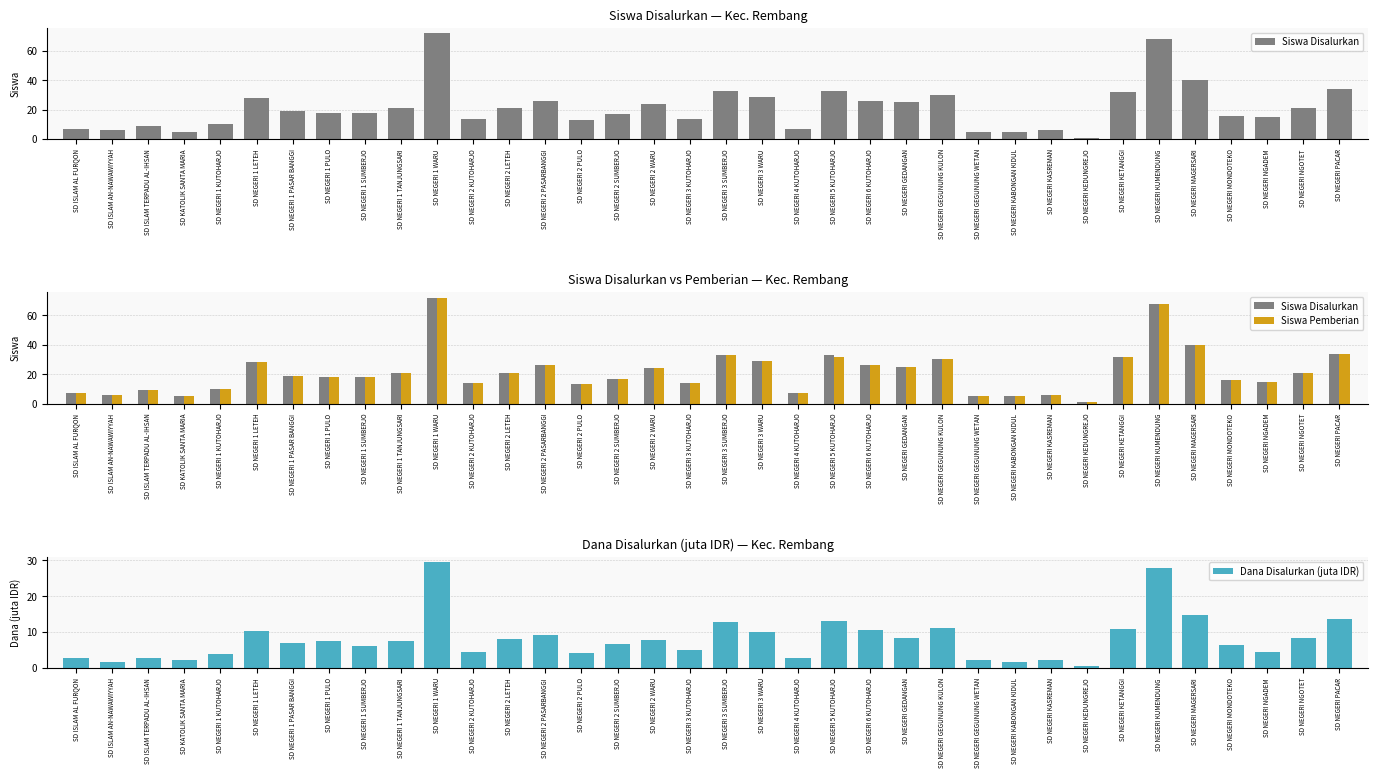

What is the label of the 23rd bar from the right?

SD NEGERI 2 PASARBANGGI